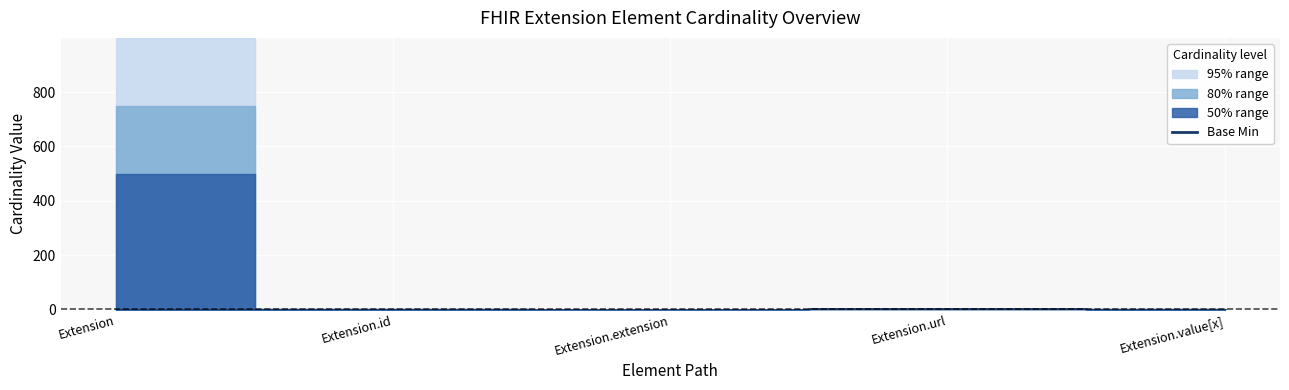

Is it true that Base Min equals 0 at Extension.id?

True